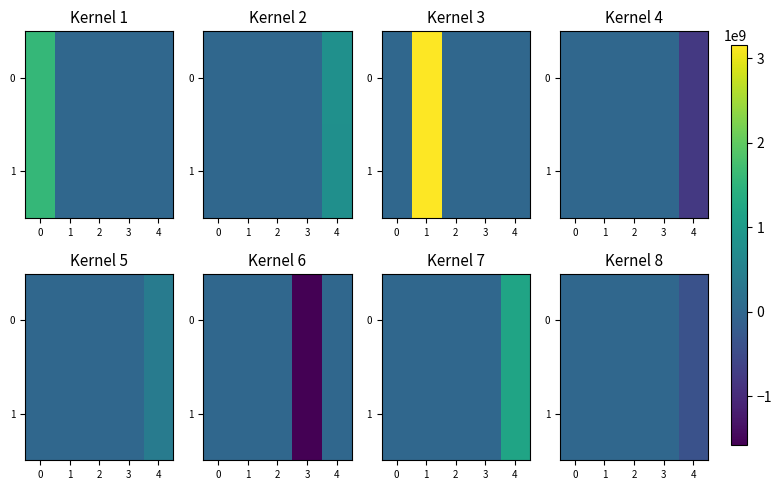

Rank the series at 1 from lowest to highest value.

0, 1